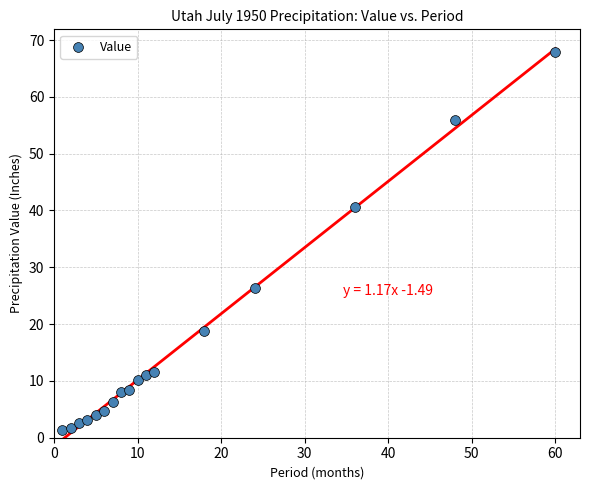

What Y value in the scatter plot is closest to 34?

40.5